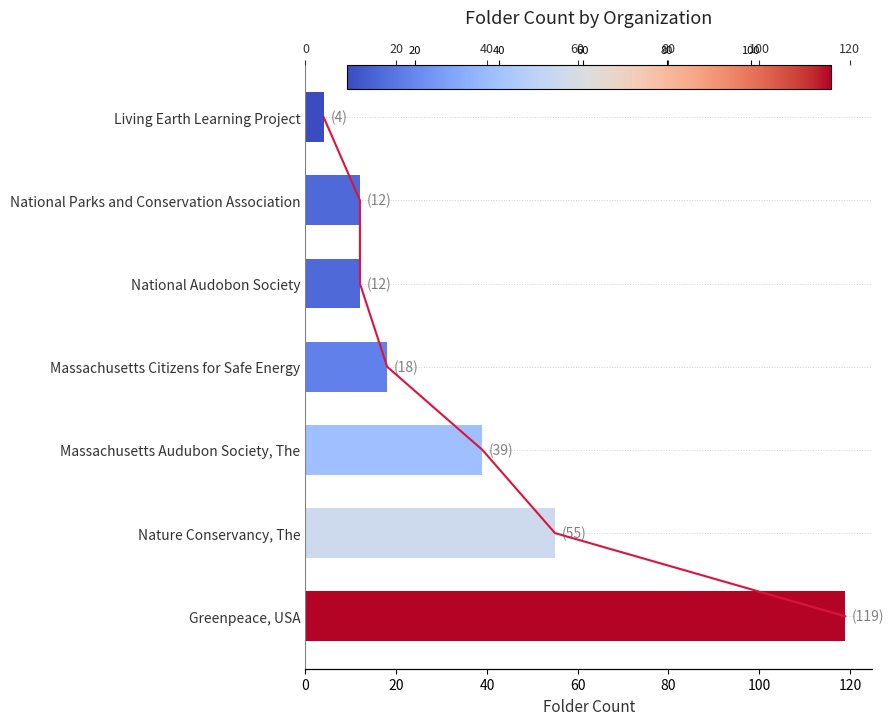

Is it true that the value at Nature Conservancy, The is 55?

True